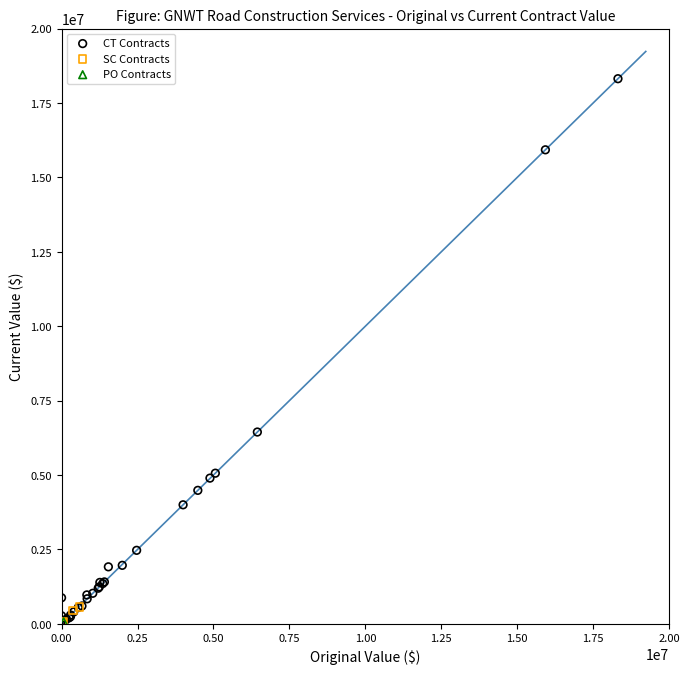

What are all the series names shown in the legend?

CT Contracts, SC Contracts, PO Contracts